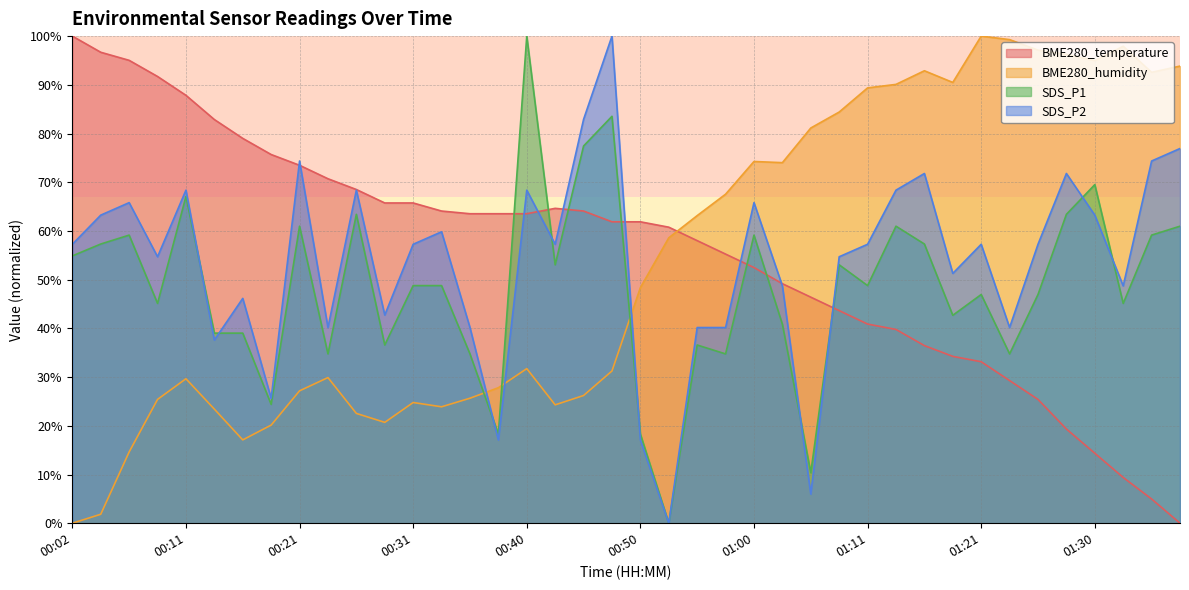

Rank the series by their maximum value, from highest to lowest.

BME280_temperature, BME280_humidity, SDS_P1, SDS_P2